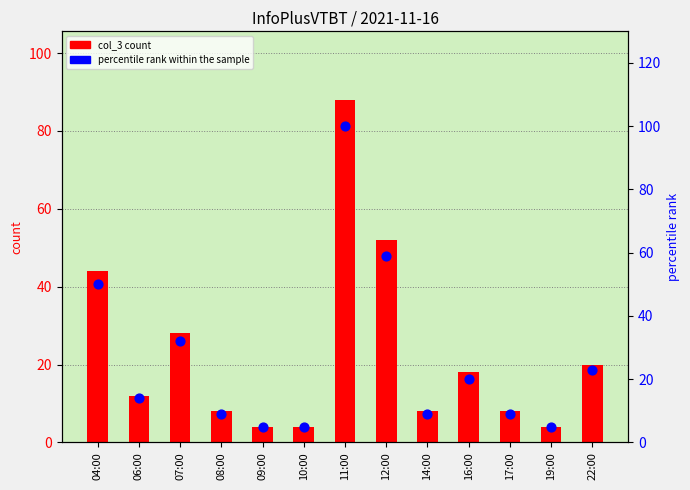

At which category is the sum across all series the highest?

11:00